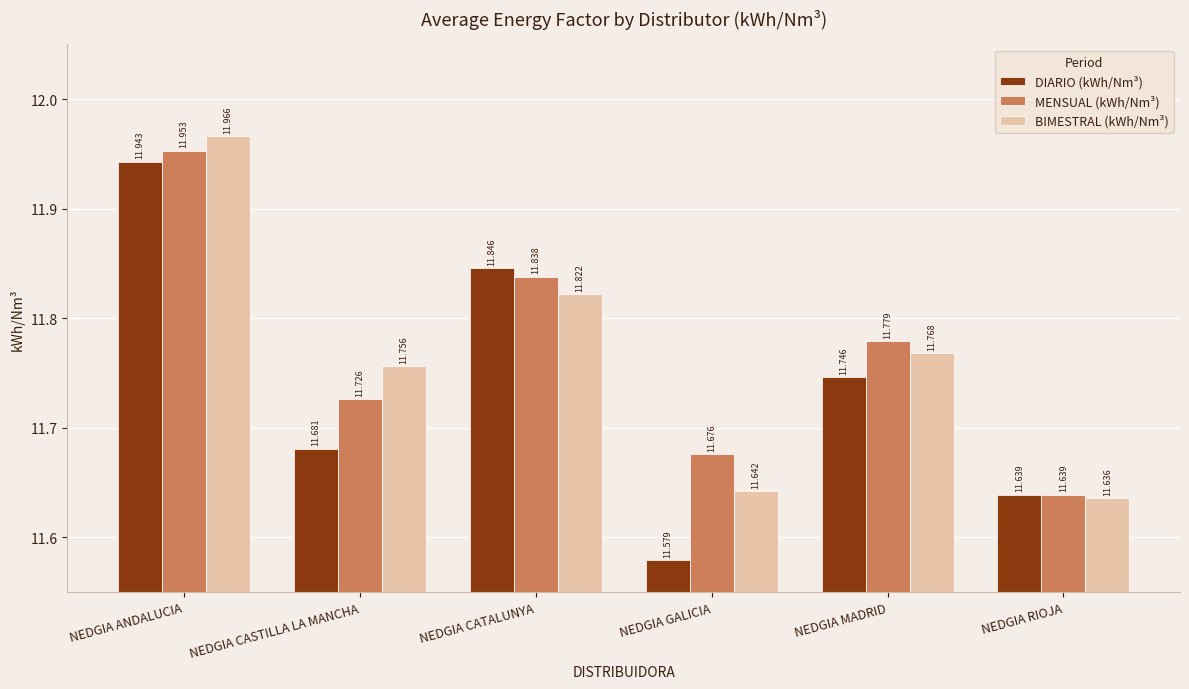

What is the average value of the DIARIO (kWh/Nm³) series?

11.7